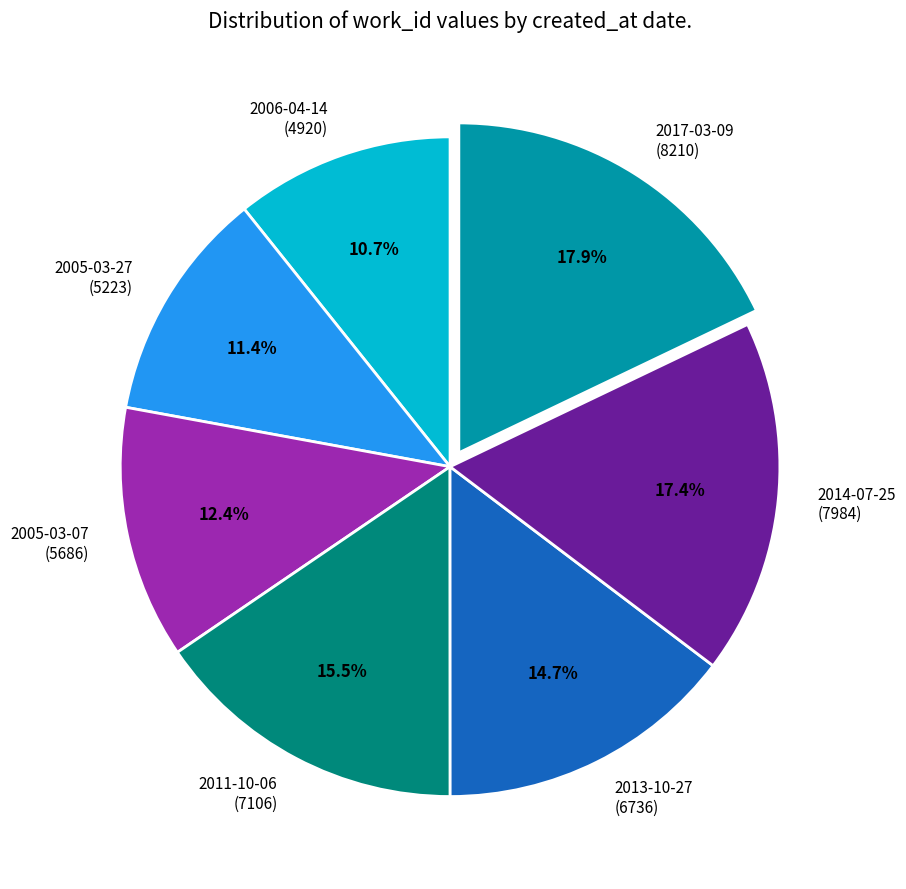

To the nearest percent, what portion does 2013-10-27 represent?

15%